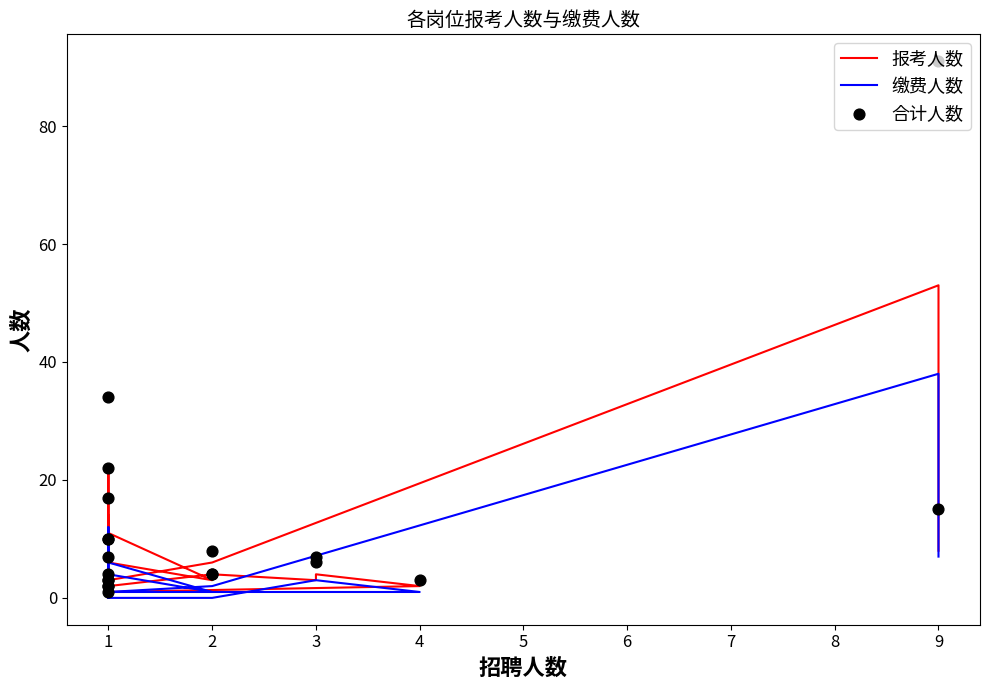

What are all the series names shown in the legend?

报考人数, 缴费人数, 合计人数